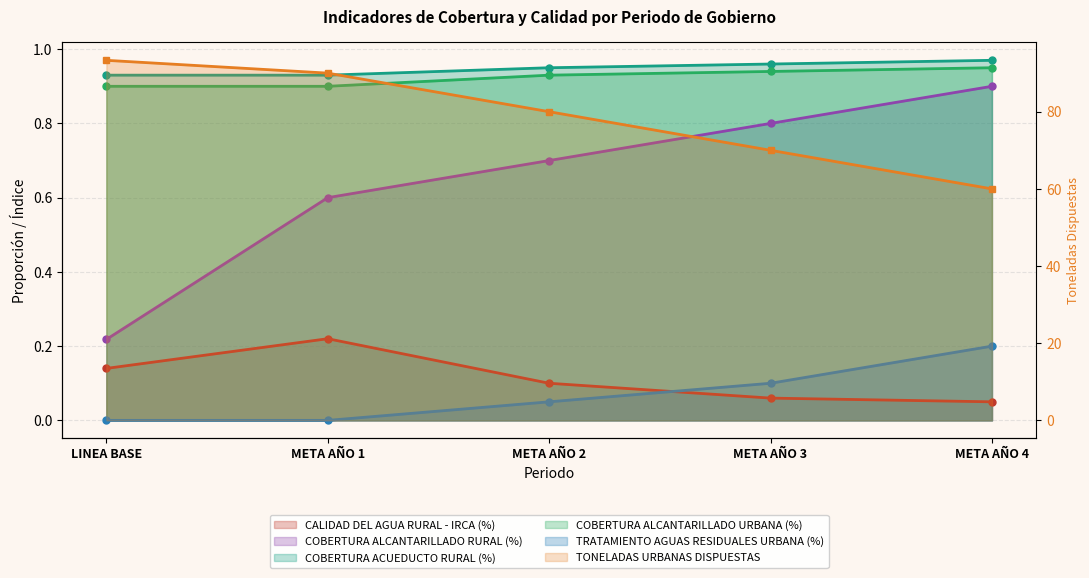

Which series has the largest total across all categories?

TONELADAS URBANAS DISPUESTAS